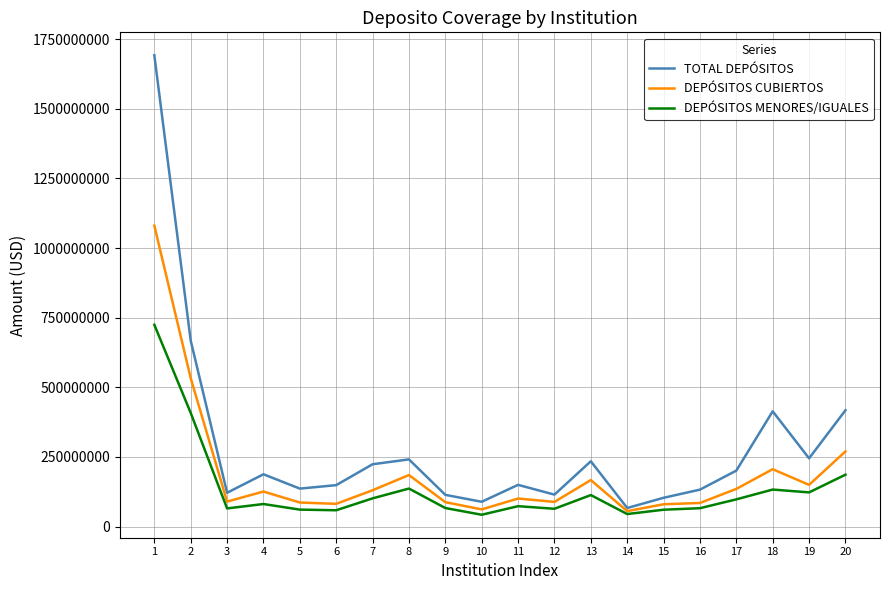

What is the sum of the TOTAL DEPÓSITOS values at 9 and 4?

301658905.2